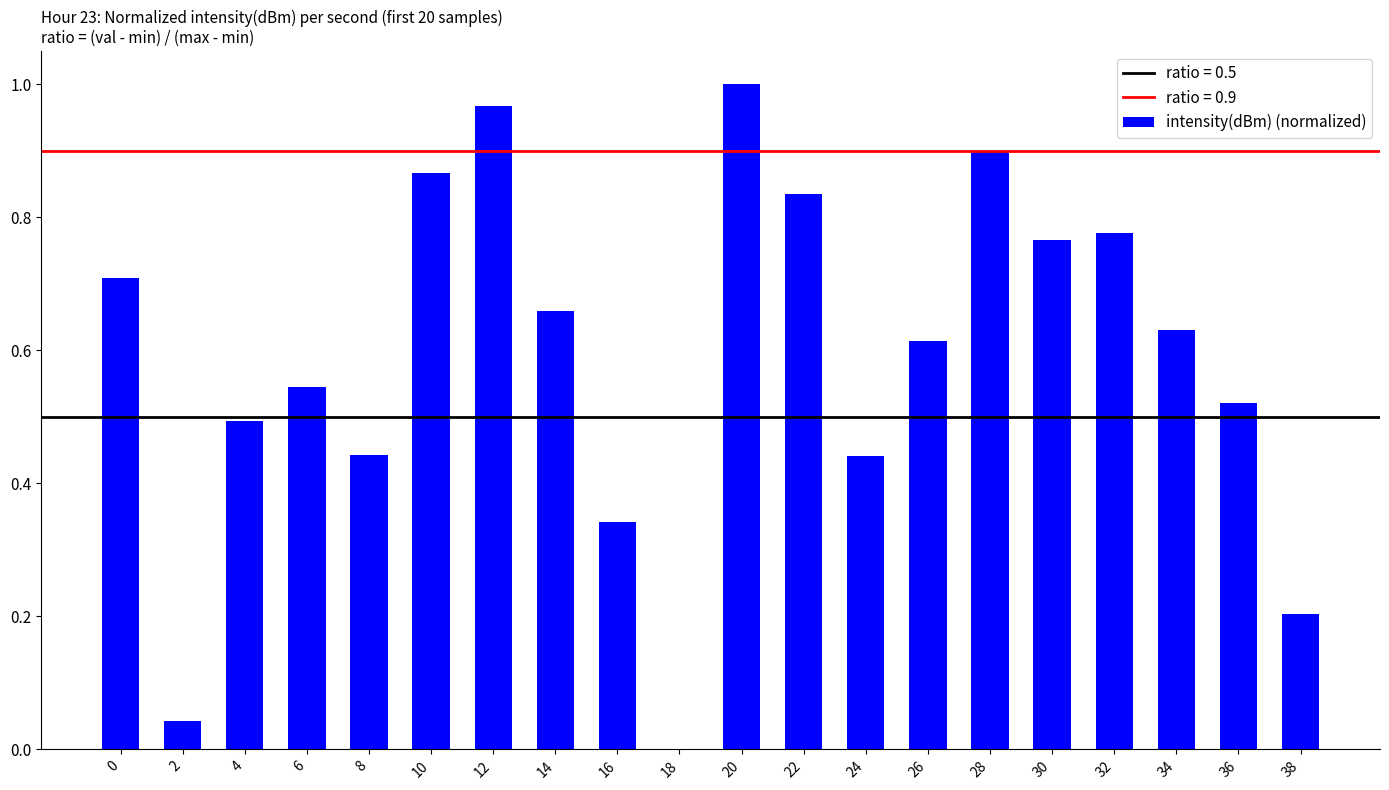

What is the change in value from 12 to 22?

-0.1